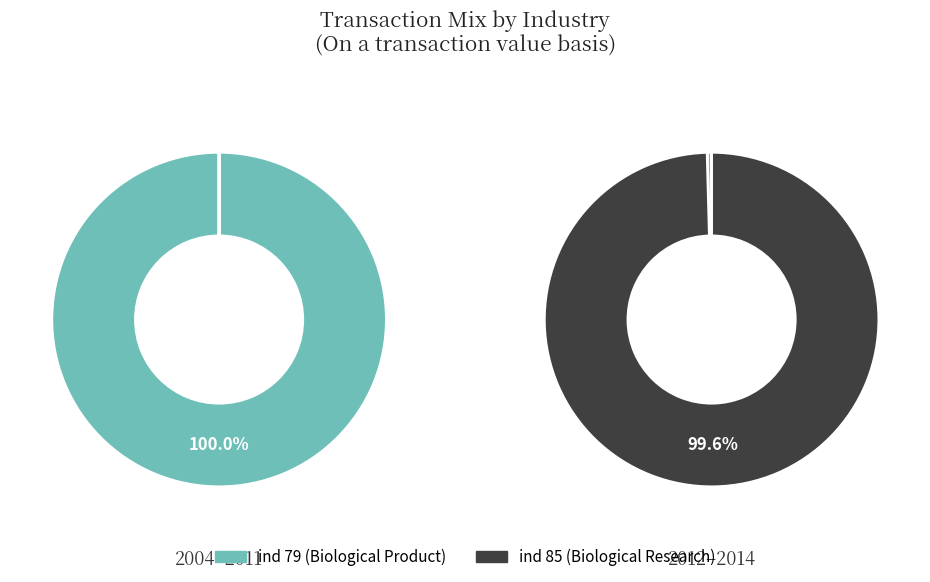

To the nearest percent, what is the difference between the largest and smallest slice percentages?

100%